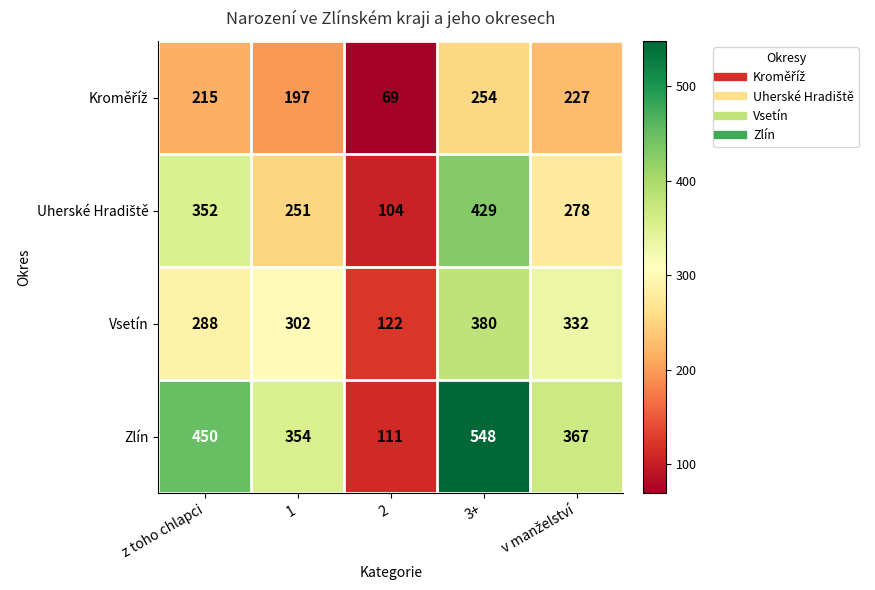

What is the sum of the Zlín values at 3+ and 1?

902